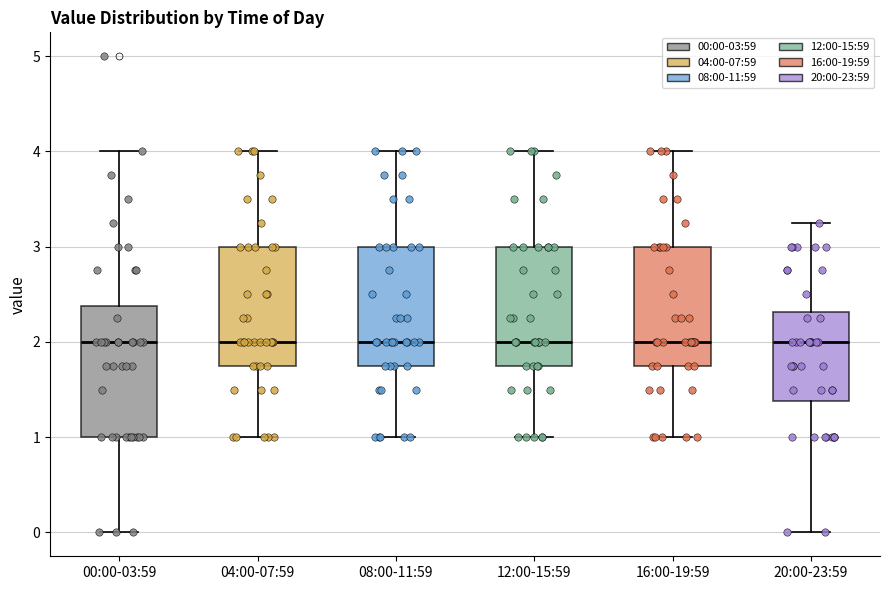

Comparing the boxes themselves (not the whiskers), which one is the tallest?

00:00-03:59